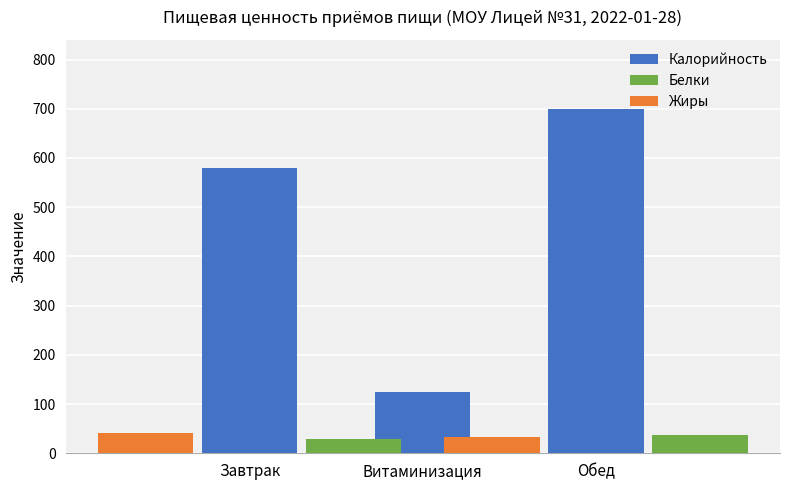

What are all the series names shown in the legend?

Калорийность, Белки, Жиры